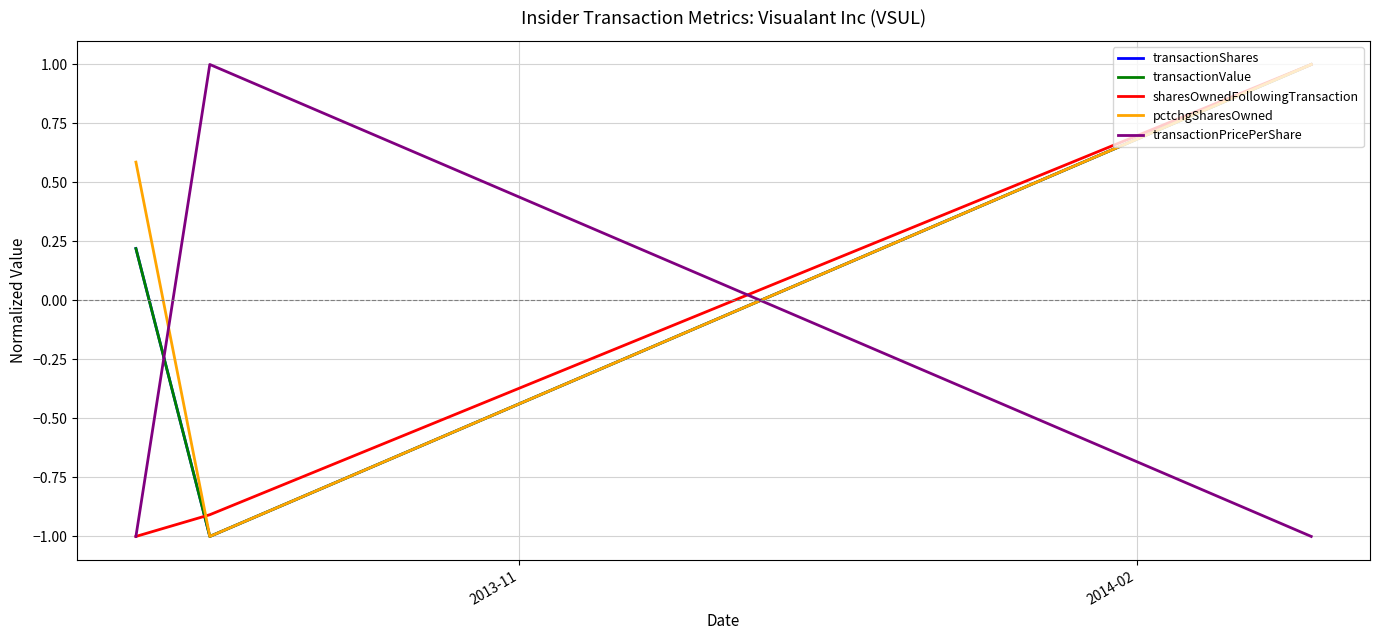

What is the difference between the maximum and second lowest values in the pctchgSharesOwned series?

0.4